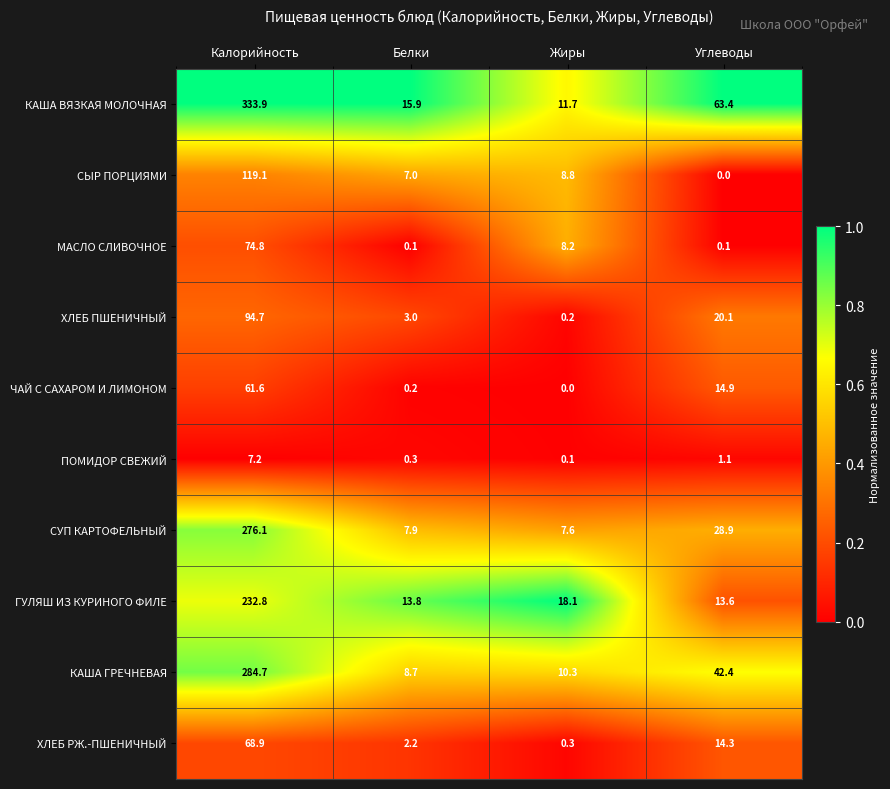

What is the maximum value shown in the chart?

333.9